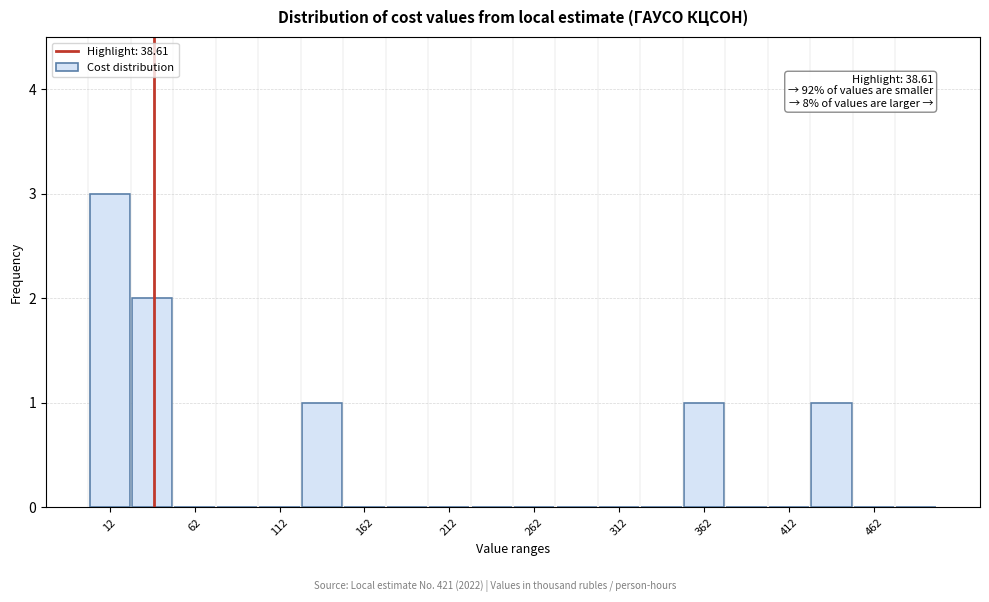

Which range on the x-axis has the tallest bar?

0 to 25